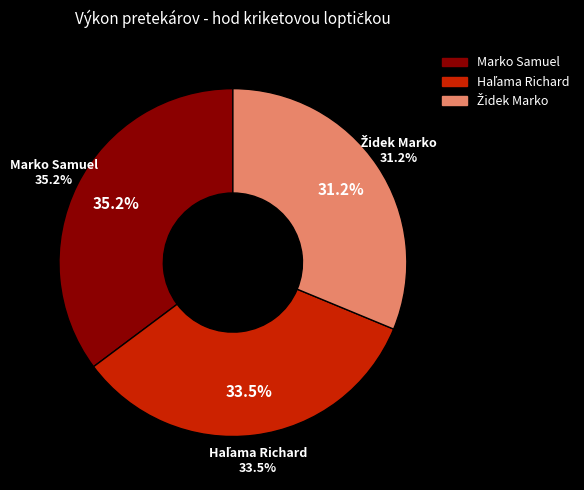

What is the smallest slice in the pie chart?

Židek Marko